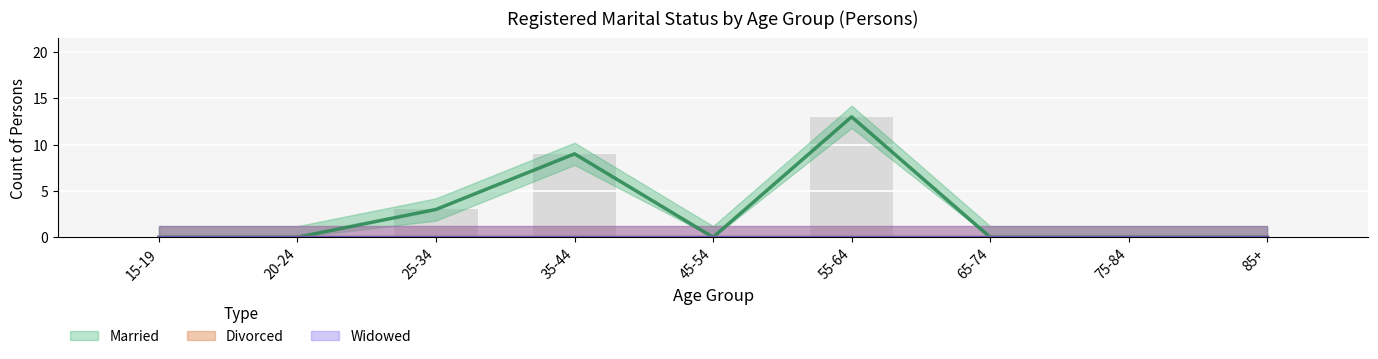

Reading right to left, transcribe all the data shown in this chart.

Married: 0	0	0	13	0	9	3	0	0
Divorced: 0	0	0	0	0	0	0	0	0
Widowed: 0	0	0	0	0	0	0	0	0